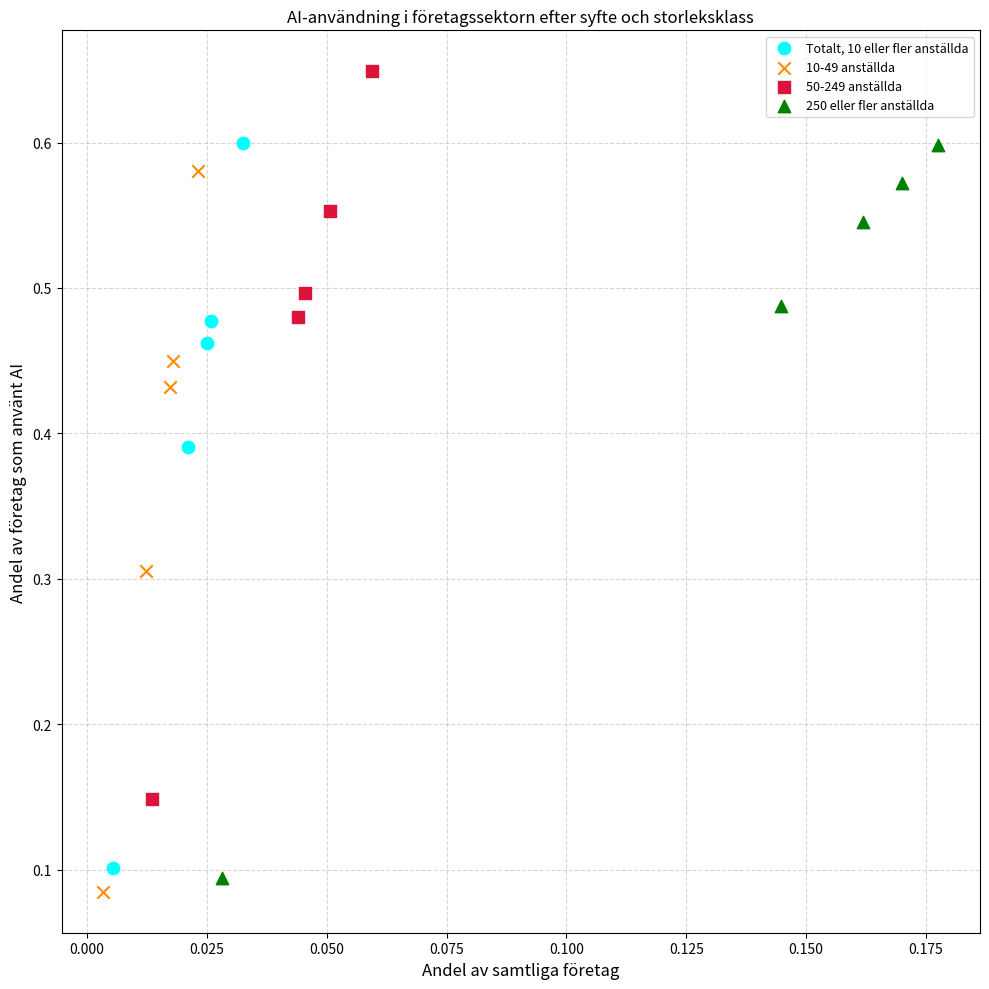

Which series reaches the maximum Y coordinate?

50-249 anställda